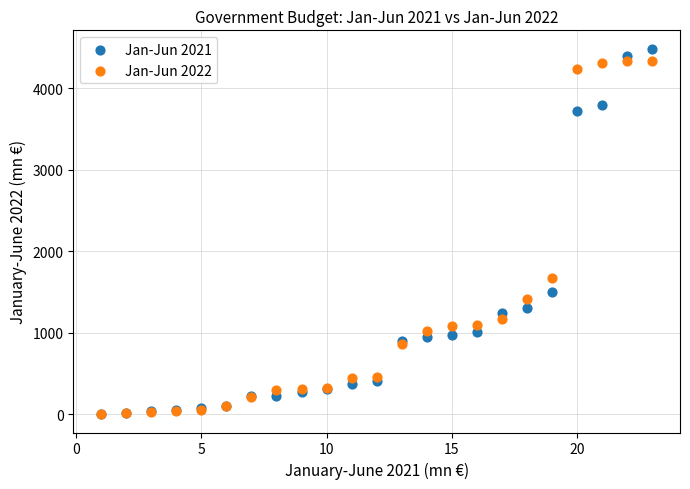

What are all the series names shown in the legend?

Jan-Jun 2021, Jan-Jun 2022